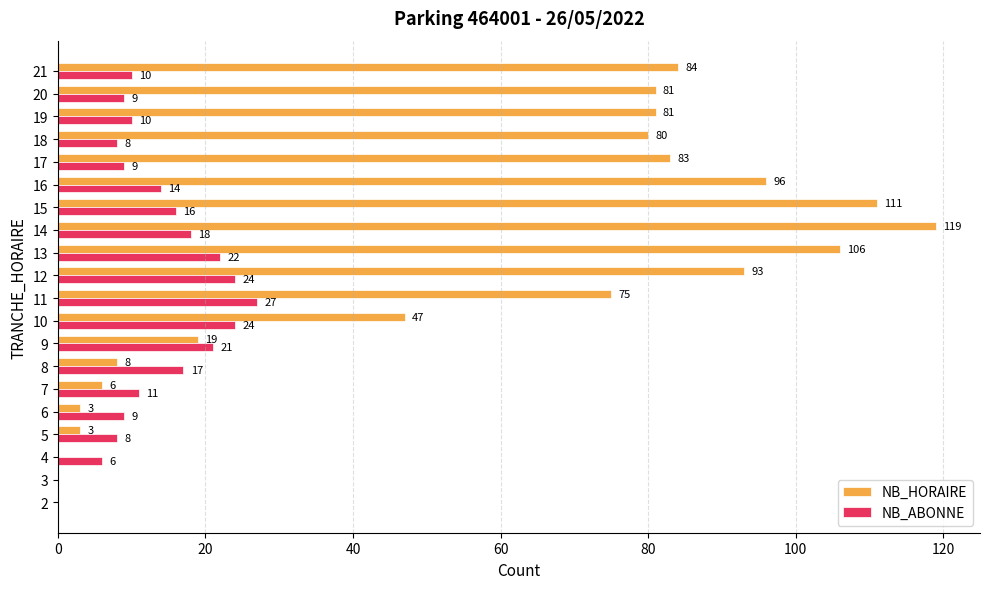

What is the total value across all series at 6?

12